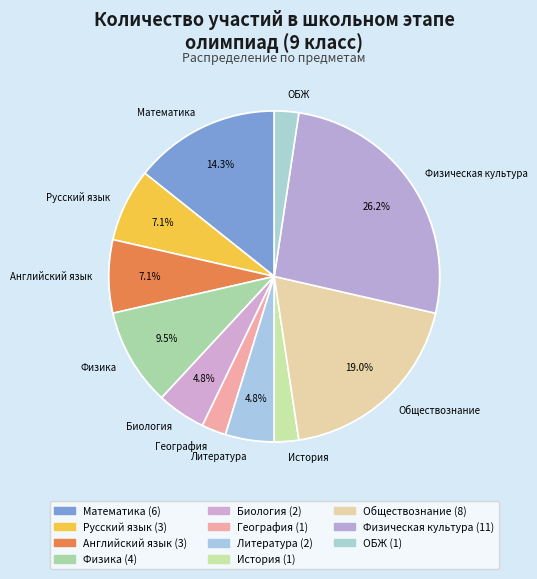

To the nearest percent, what portion does ОБЖ represent?

2%